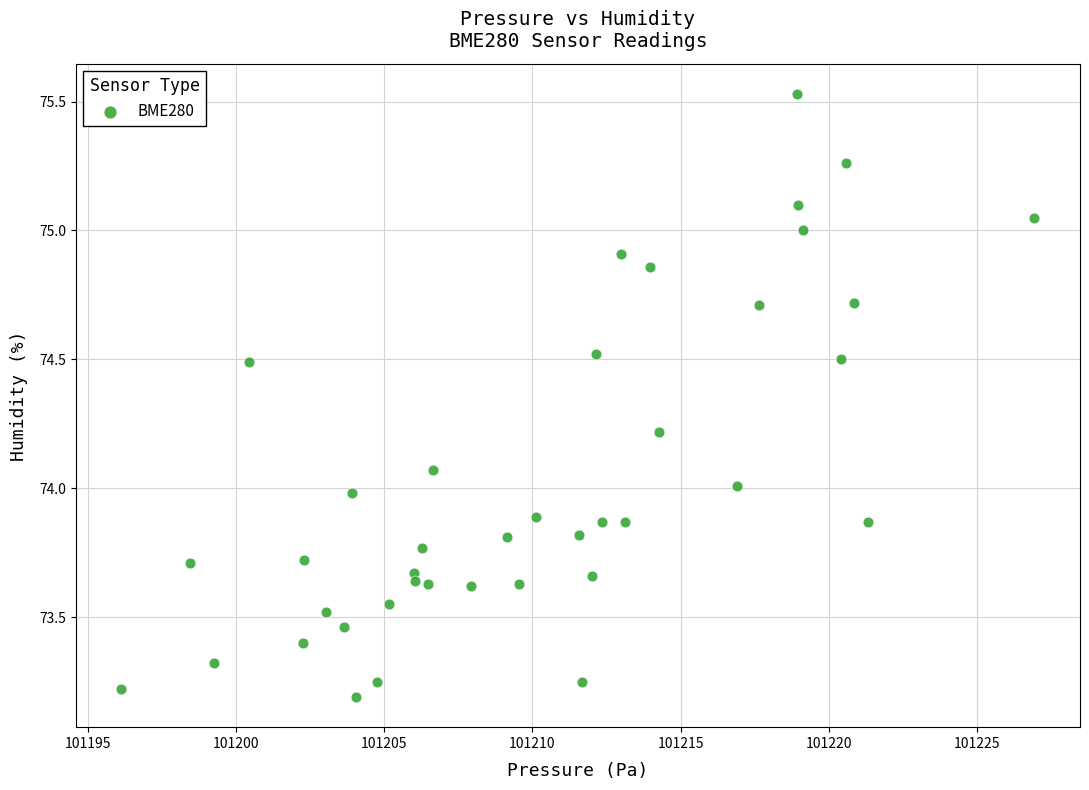

What is the range of X values (max minus min)?

30.8